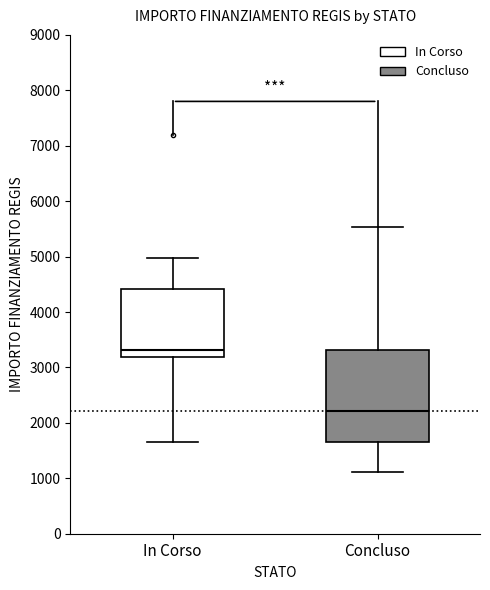

Reading left to right, read every box against the y-axis: the position of its median line, the range the box covers, and the ends of its whiskers. The values are not printed on the chart, so give them approximately, as read against the axis.

In Corso: median 3300, box 3200 to 4400, whiskers 1700 to 5000
Concluso: median 2200, box 1700 to 3300, whiskers 1100 to 5500